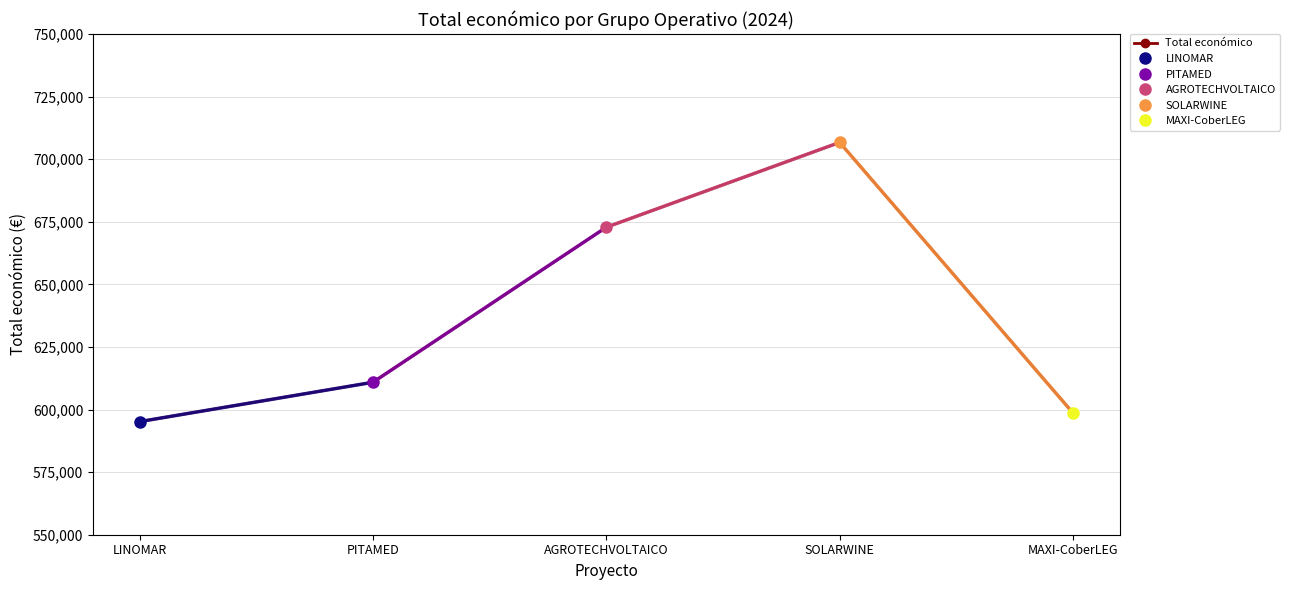

Count the number of data series in this chart.

1